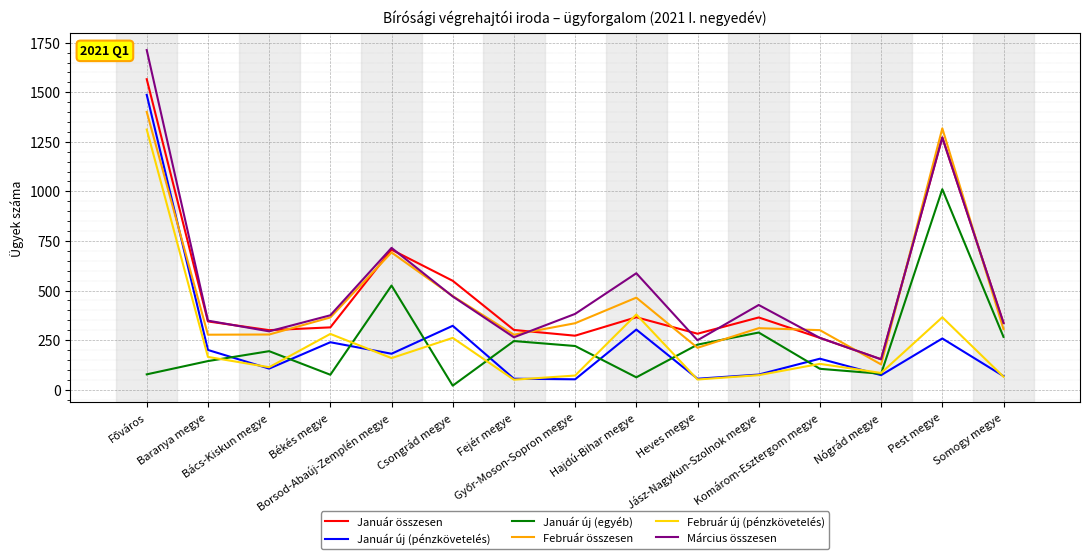

Which series has the widest spread of values?

Március összesen